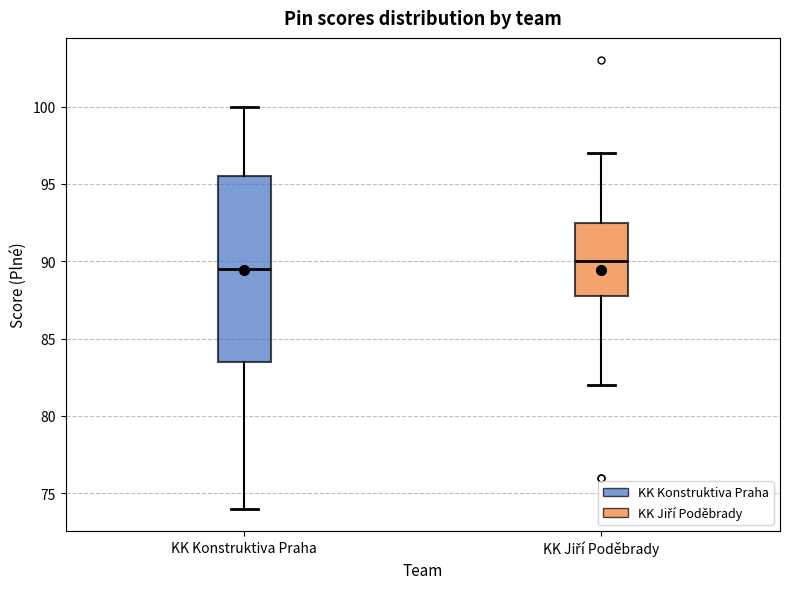

Which box is the tallest, from its lower edge to its upper edge?

KK Konstruktiva Praha